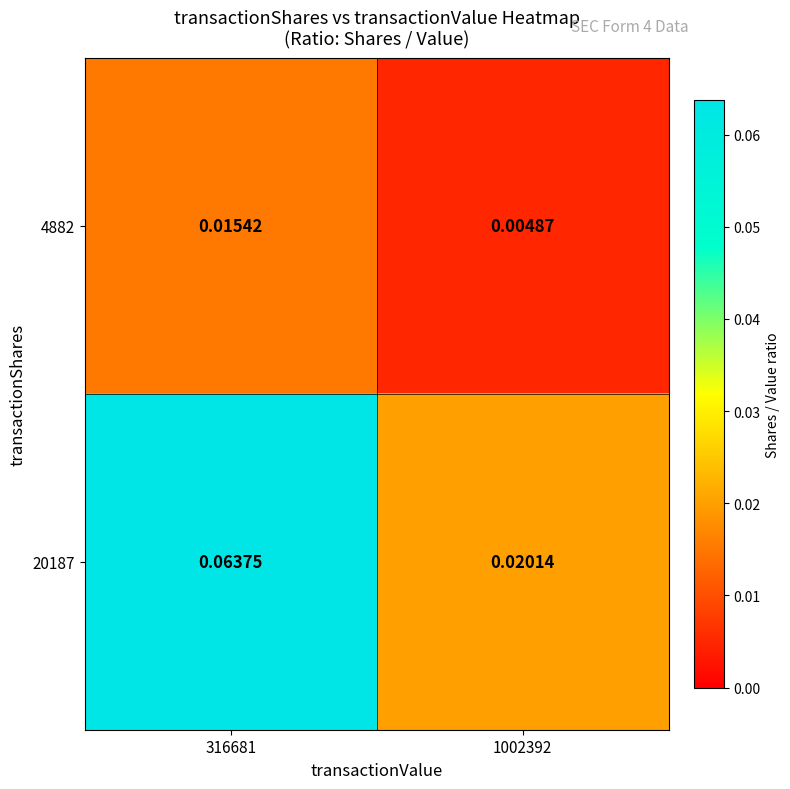

Is the value of 20187 at 316681 greater than the value of 4882 at 316681?

Yes